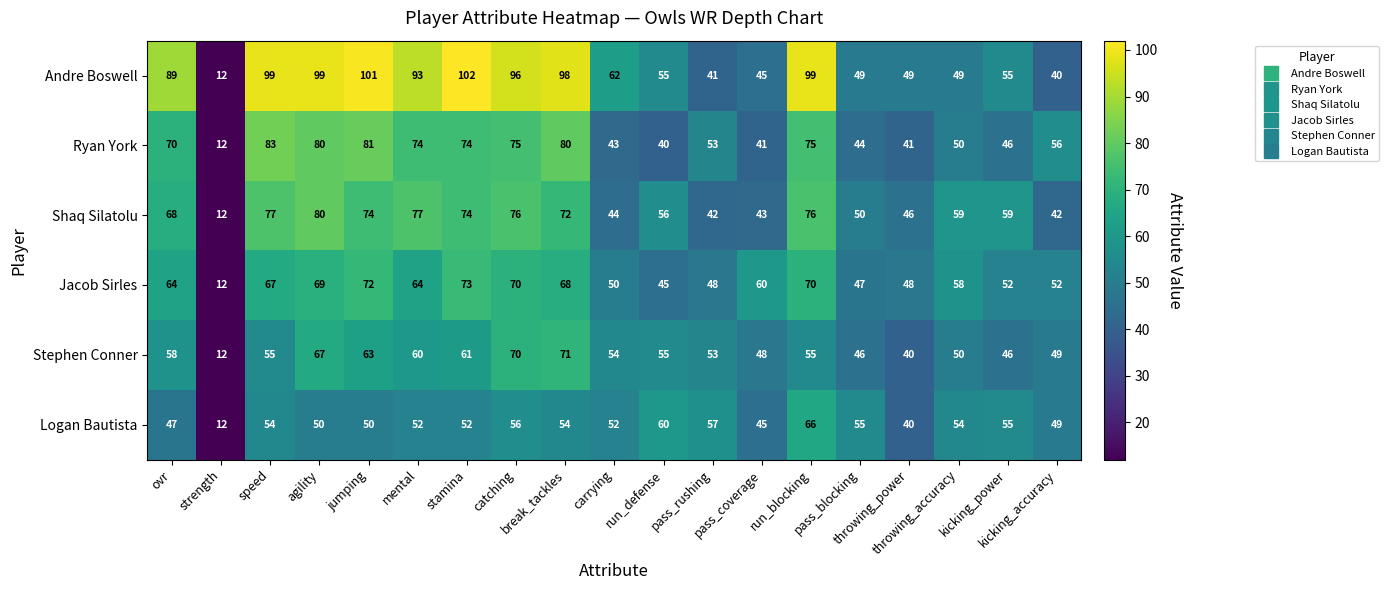

Which series has the largest range (max minus min)?

Andre Boswell